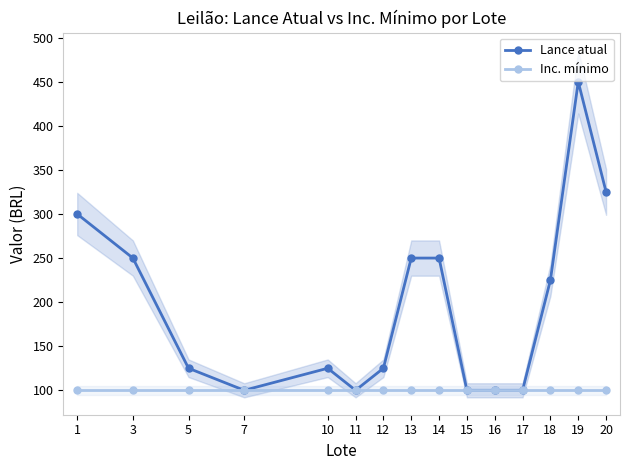

Is it true that Inc. mínimo equals 178 at 7?

False